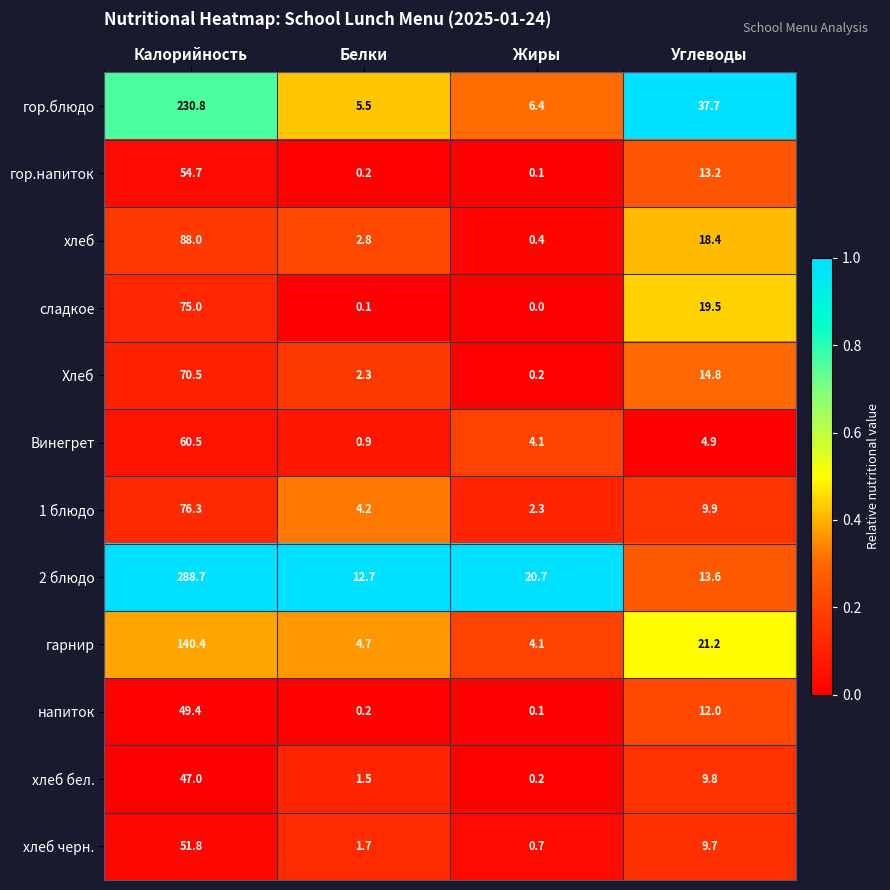

What is the sum of the сладкое values at Углеводы and Калорийность?

94.5